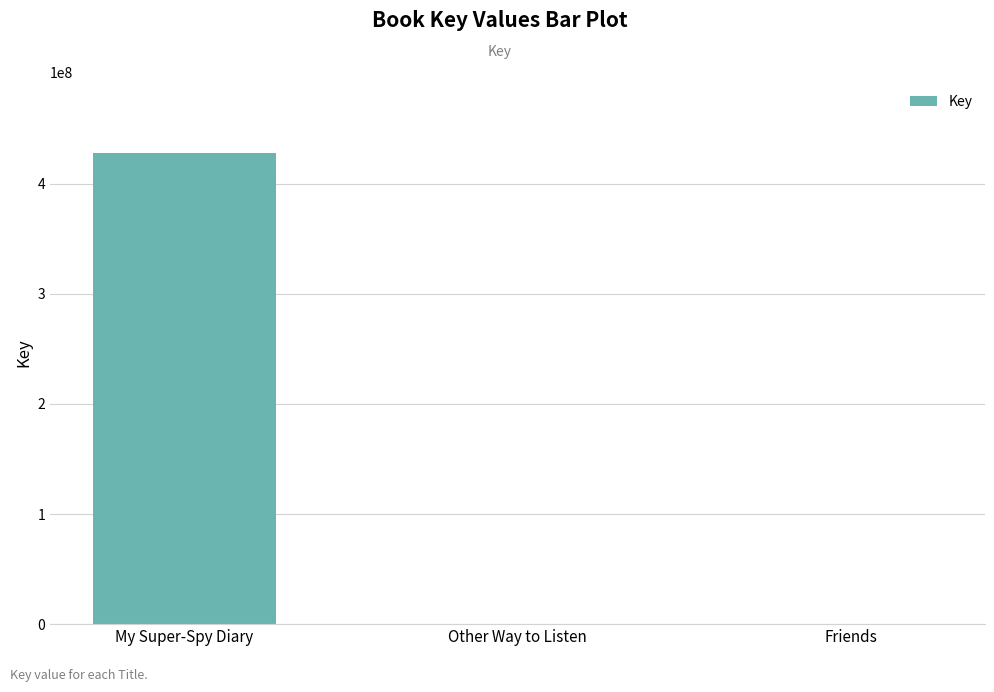

What is the maximum value shown in the chart?

428123897